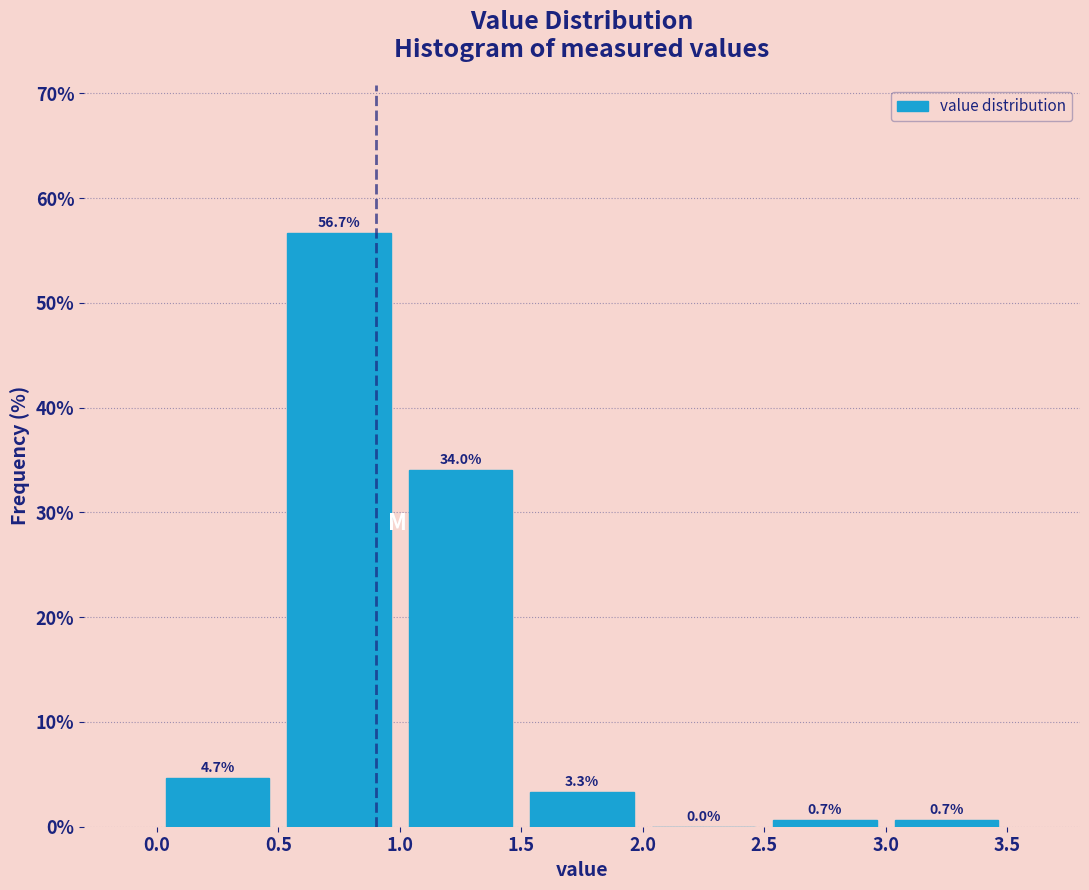

Which range on the x-axis has the tallest bar?

0.5 to 1.0